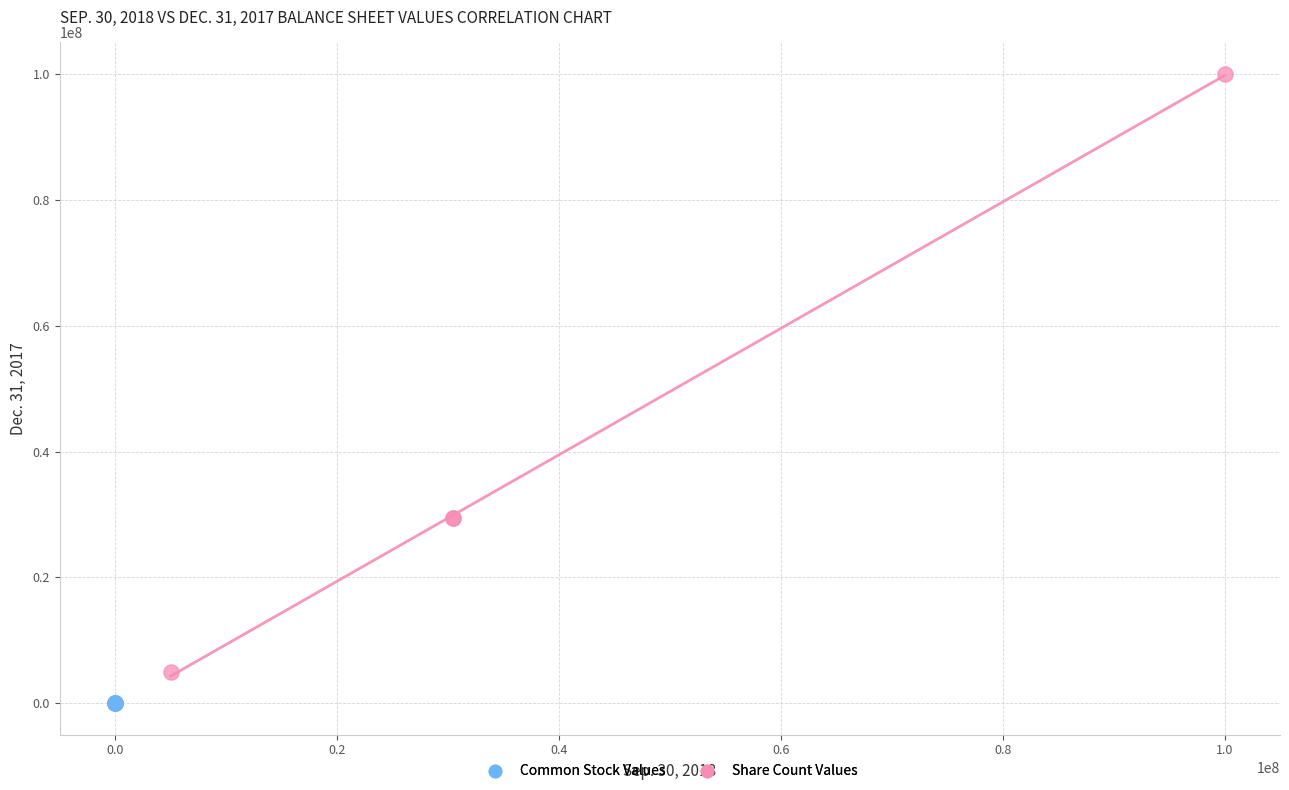

Which series contains the lowest Y value?

Common Stock Values